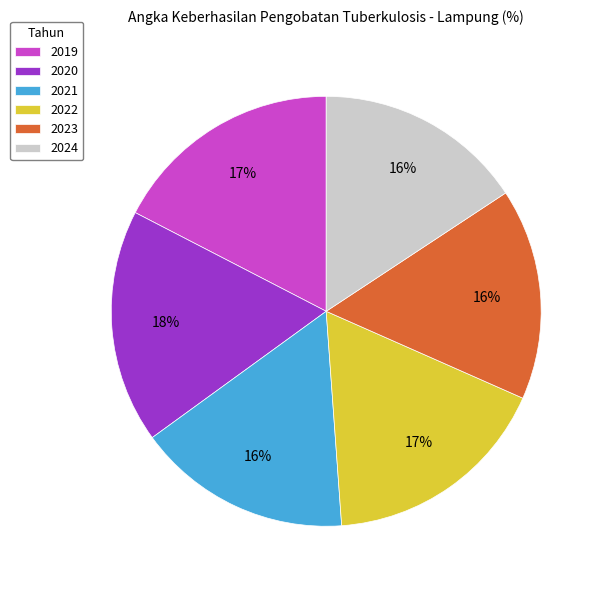

Does 2019 represent more than half of the total?

No